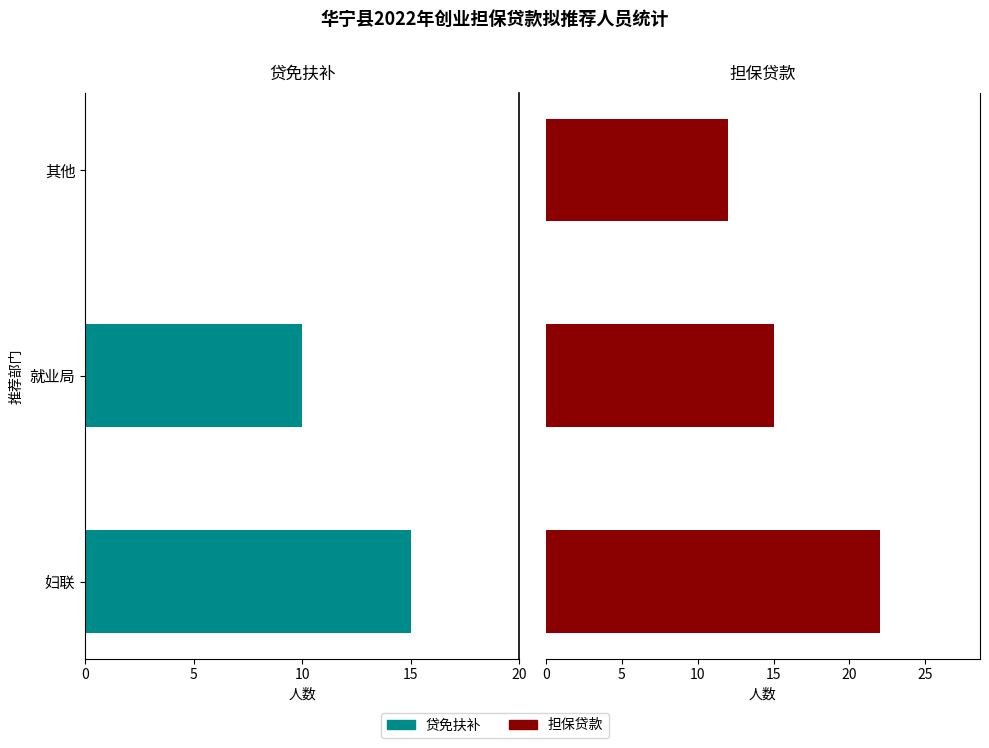

What is the average value of the 担保贷款 series?

16